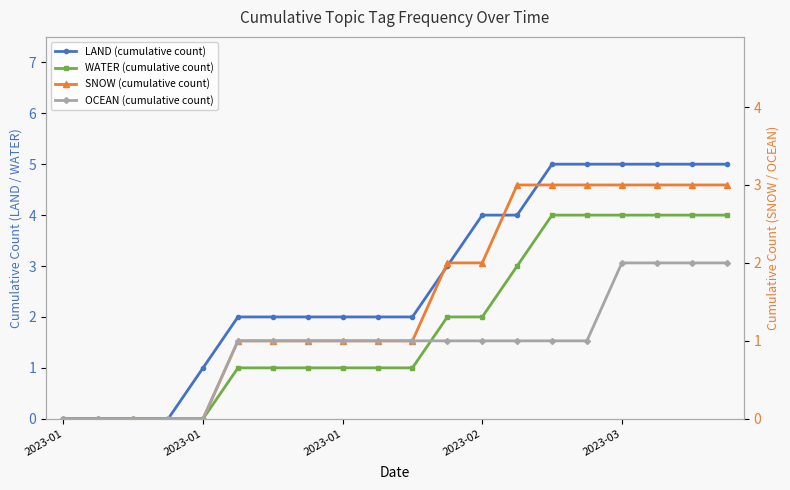

True or false: WATER (cumulative count) and LAND (cumulative count) cross at least once.

False